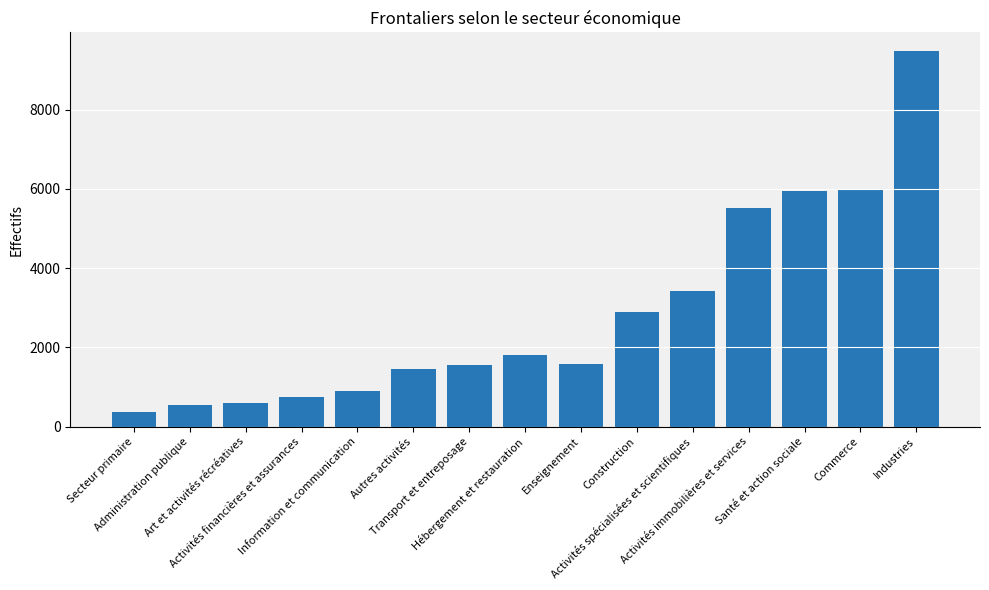

True or false: the data shows 2083.1 at Transport et entreposage.

False